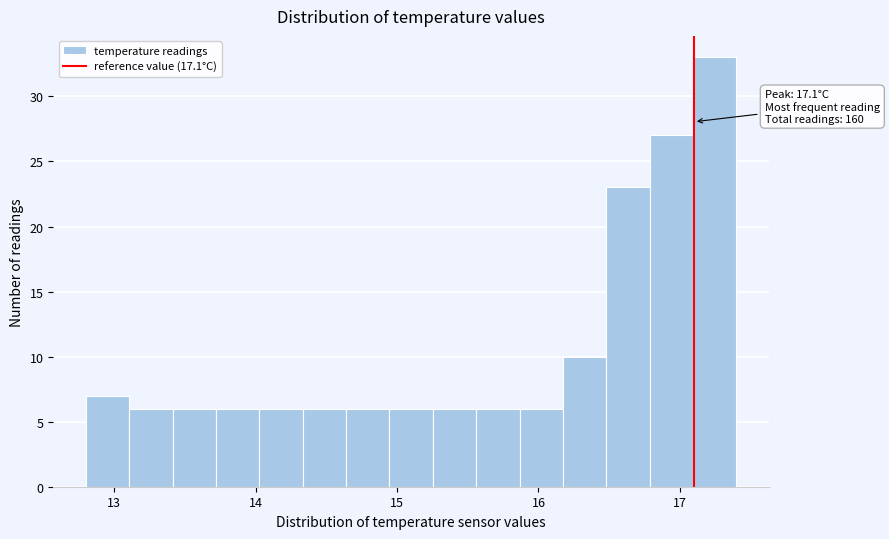

Around what value on the x-axis is the tallest bar? Give the approximate position of its centre, as read against the axis.

17.2